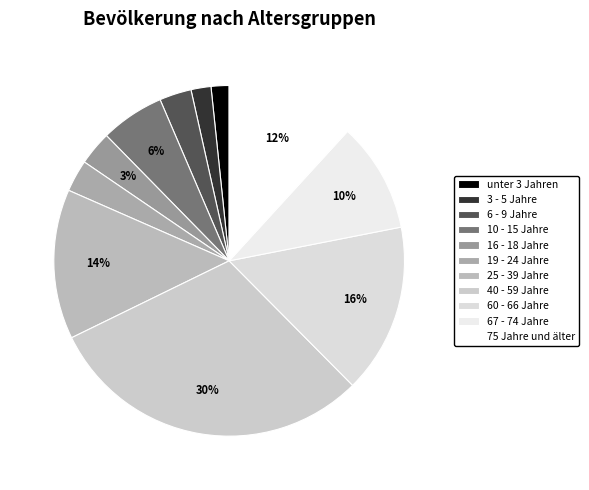

Count the number of slices in the pie.

11